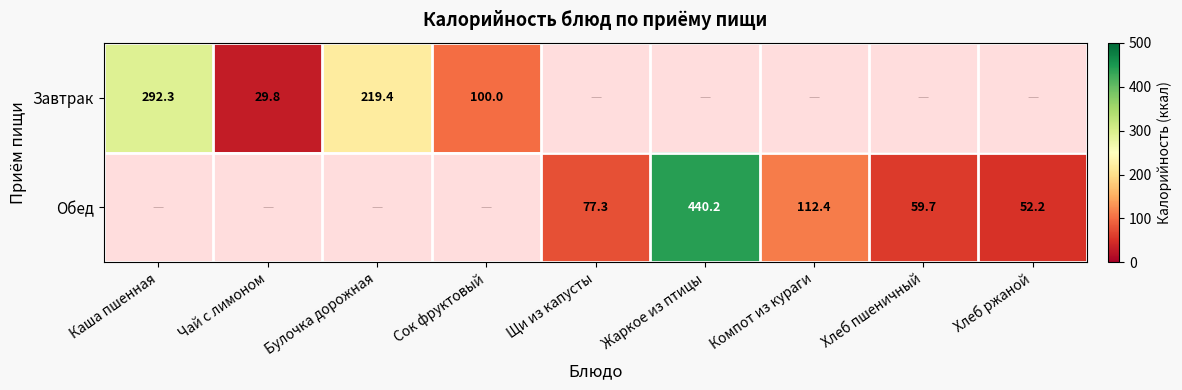

What is the difference between the Обед values at Хлеб ржаной and Жаркое из птицы?

388.0